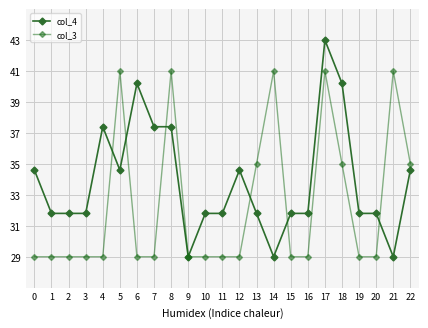

Between 9 and 10, which is larger?

10